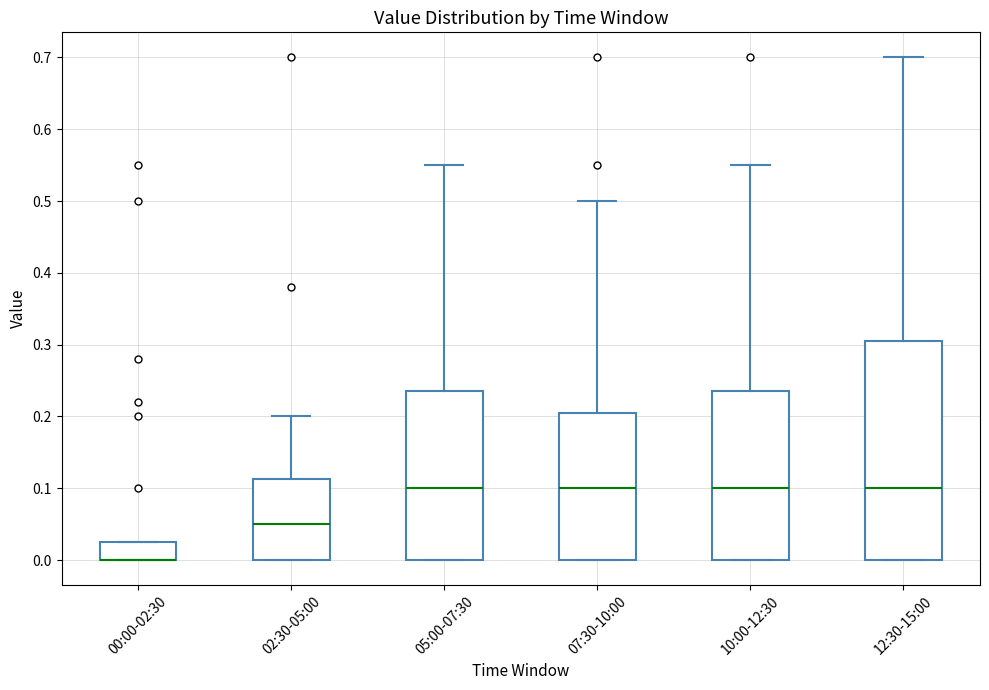

Reading left to right, read every box against the y-axis: the position of its median line, the range the box covers, and the ends of its whiskers. The values are not printed on the chart, so give them approximately, as read against the axis.

00:00-02:30: median 0.00 (drawn on the box's lower edge), box 0.00 to 0.03, whiskers 0.00 to 0.03
02:30-05:00: median 0.05, box 0.00 to 0.11, whiskers 0.00 to 0.20
05:00-07:30: median 0.10, box 0.00 to 0.24, whiskers 0.00 to 0.55
07:30-10:00: median 0.10, box 0.00 to 0.21, whiskers 0.00 to 0.50
10:00-12:30: median 0.10, box 0.00 to 0.24, whiskers 0.00 to 0.55
12:30-15:00: median 0.10, box 0.00 to 0.31, whiskers 0.00 to 0.70